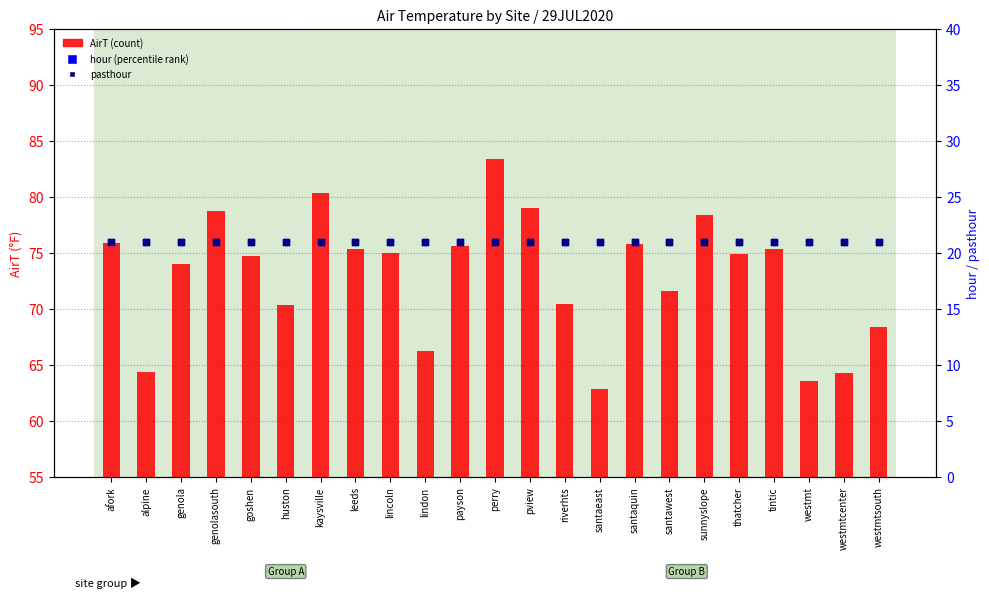

Which series reaches the maximum Y coordinate?

AirT